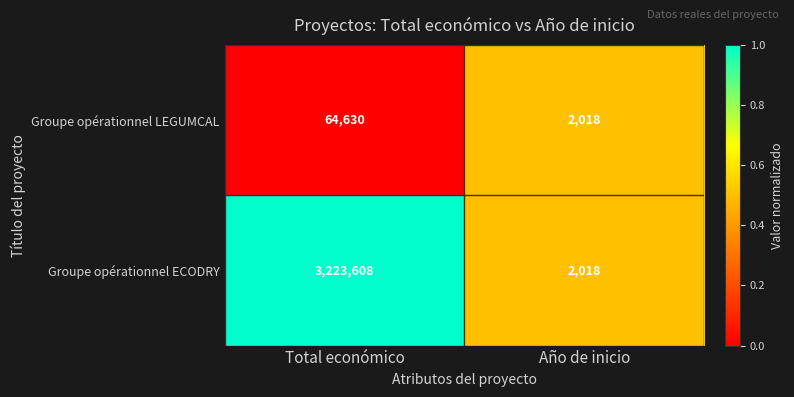

Which series has the largest total across all categories?

Groupe opérationnel ECODRY